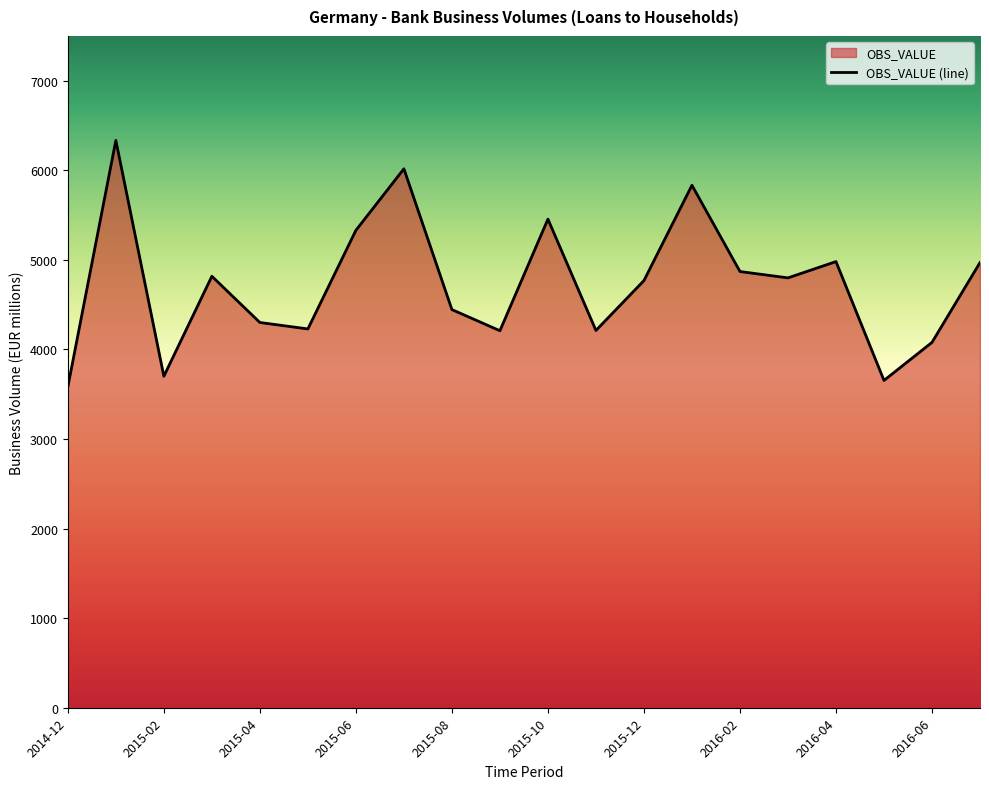

List the labels in order of value, largest first.

2015-01, 2015-07, 2016-01, 2015-10, 2015-06, 2016-04, 2016-07, 2016-02, 2015-03, 2016-03, 2015-12, 2015-08, 2015-04, 2015-05, 2015-11, 2015-09, 2016-06, 2015-02, 2016-05, 2014-12